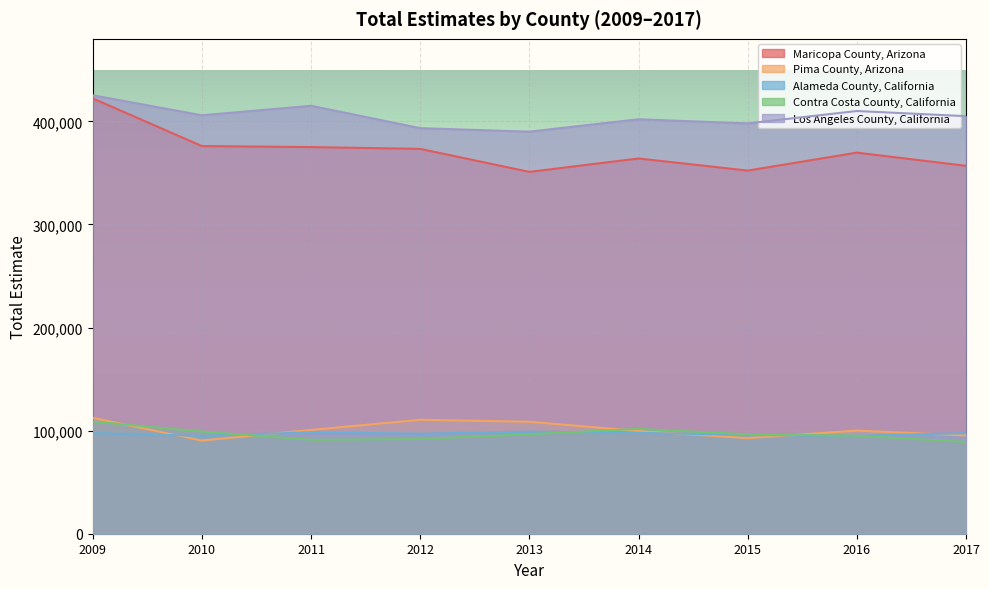

What is the spread (max minus min) of values at 2017?

316003